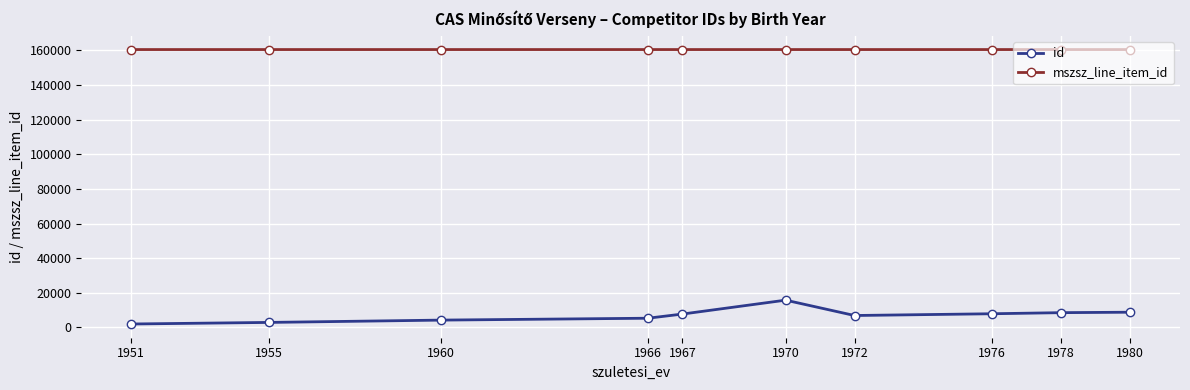

At how many categories does at least one series exceed 60697?

10